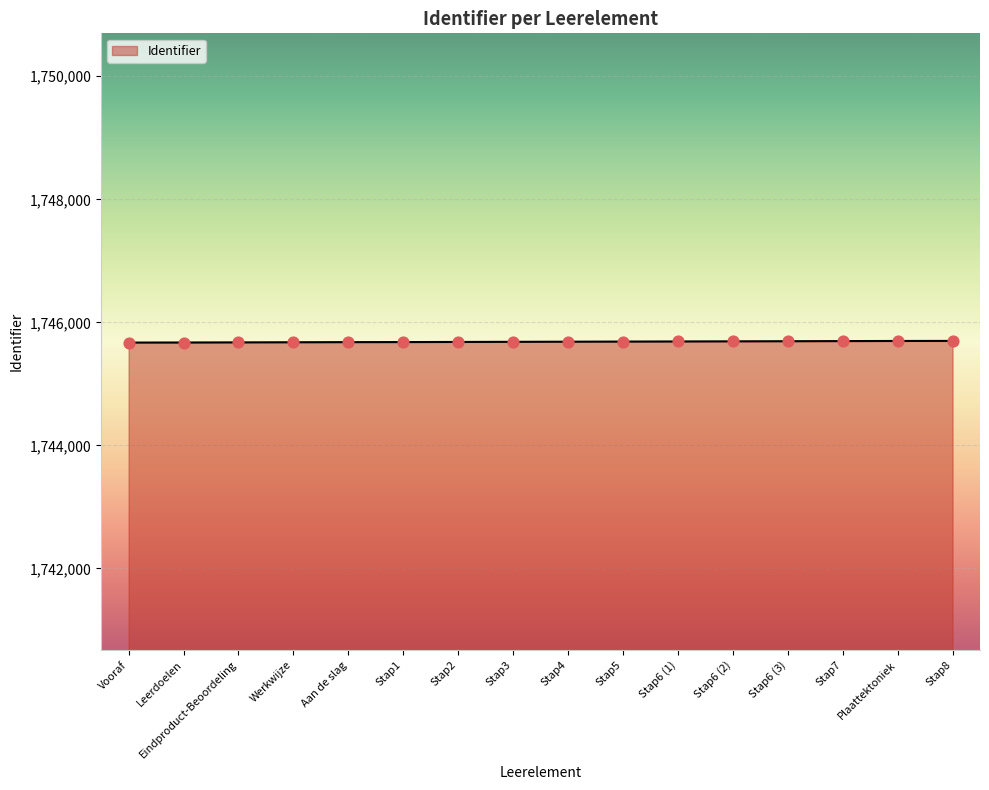

Approximately how many times larger is the value at Stap2 compared to Stap3?

1.0